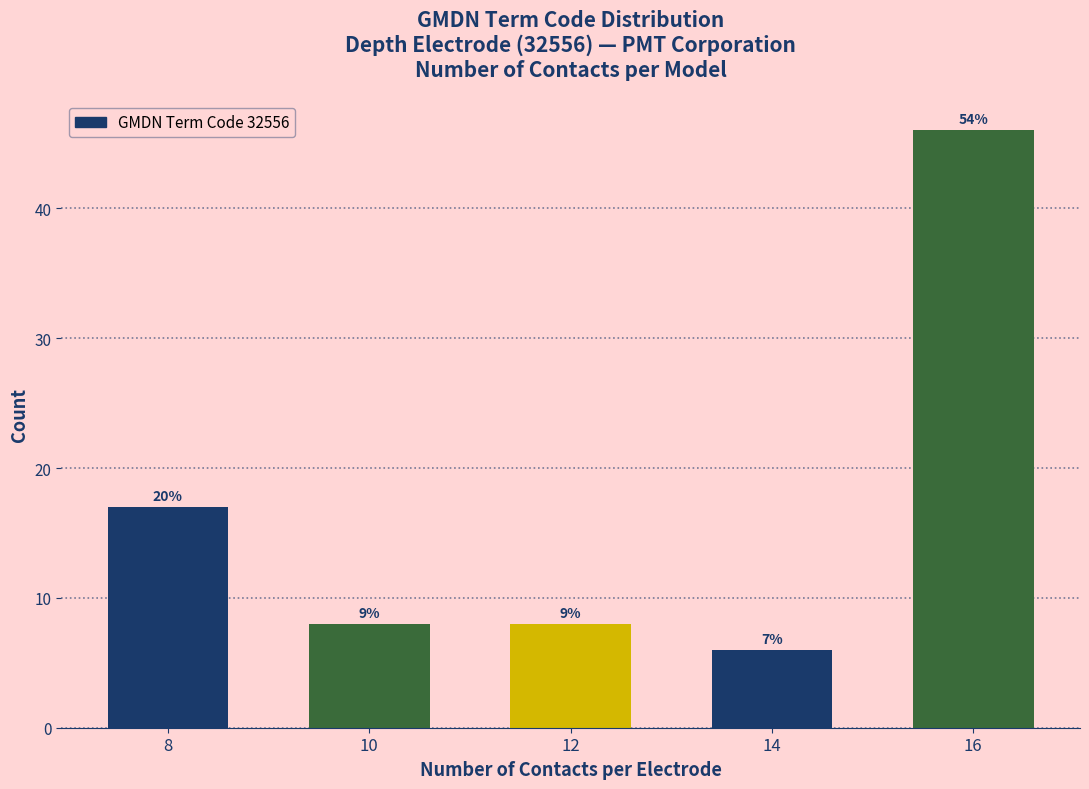

Are the bars horizontal?

No